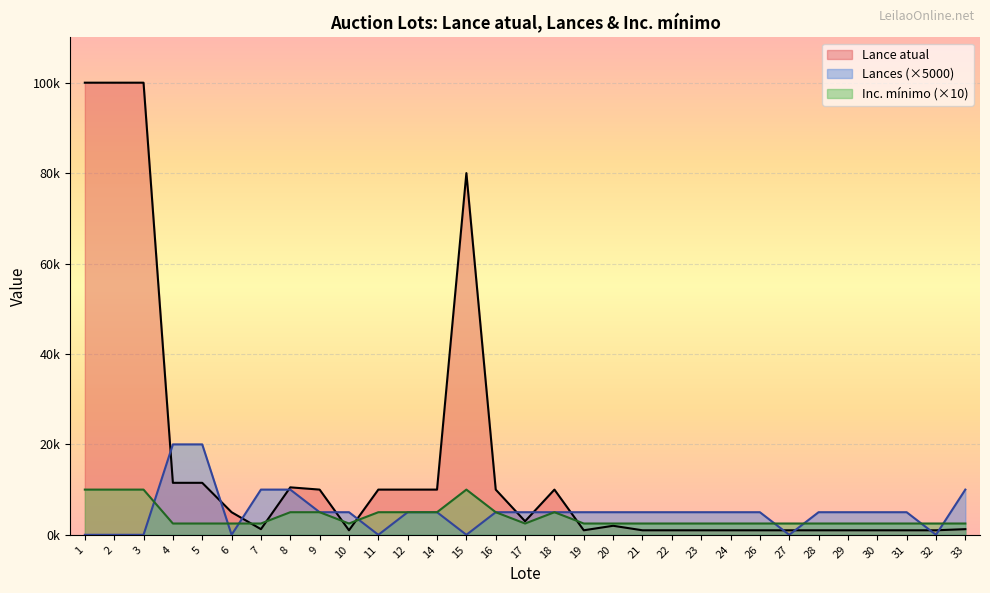

At which label does Lances reach its peak?

4